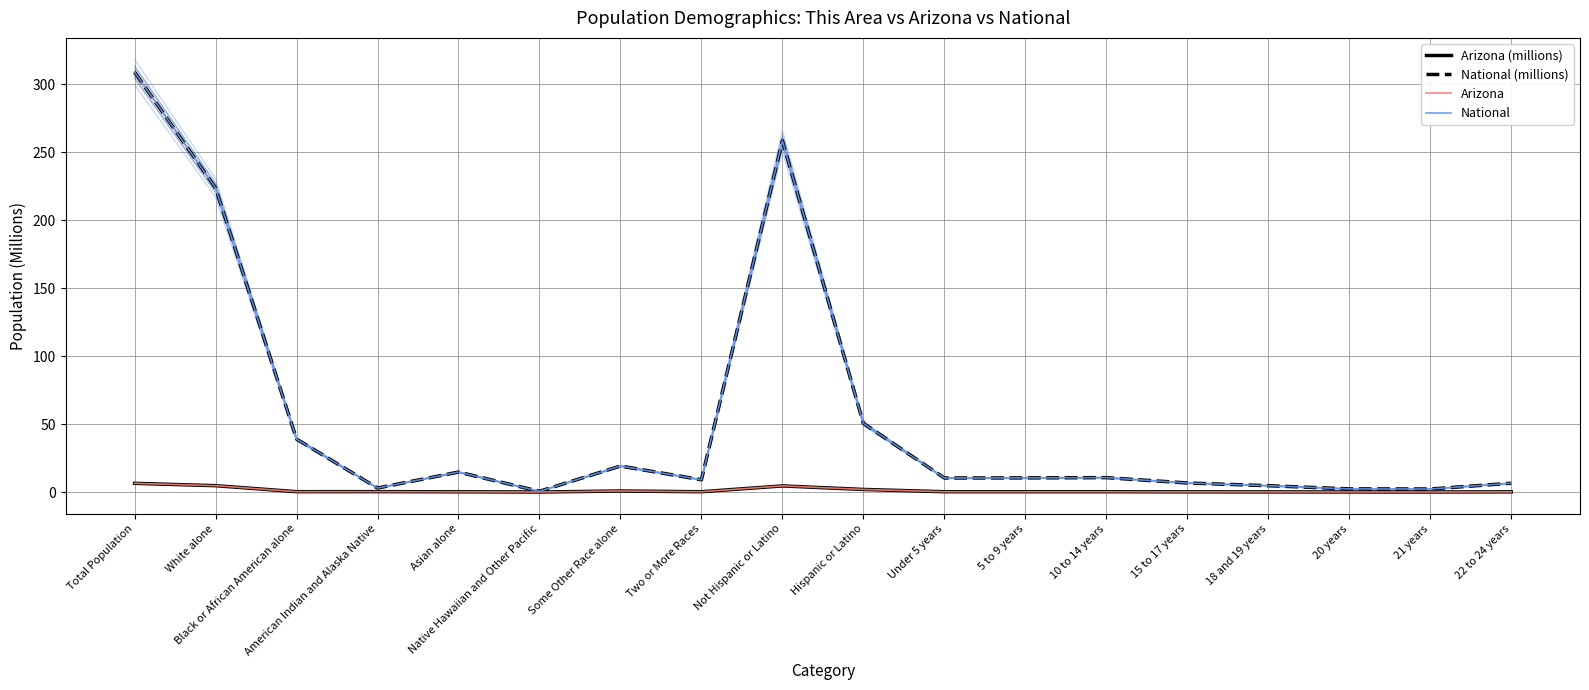

Which category has the lowest value in the National (millions) series?

Native Hawaiian and Other Pacific